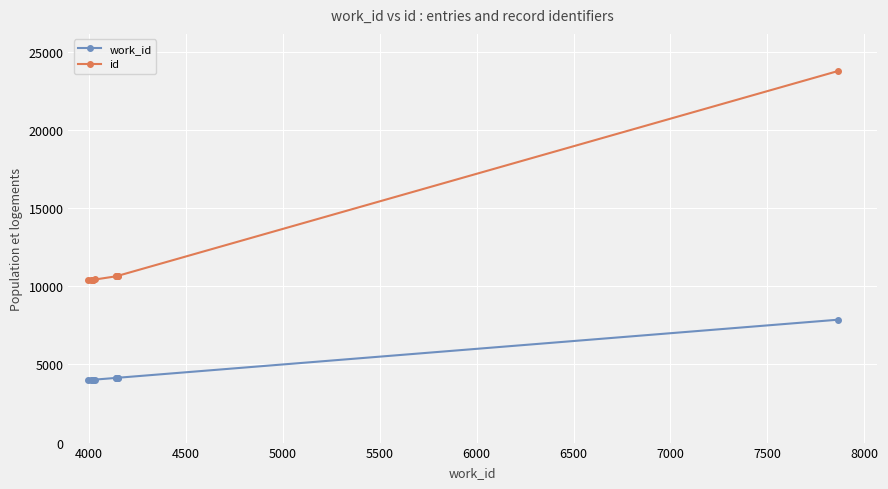

What is the maximum value shown in the chart?

23779